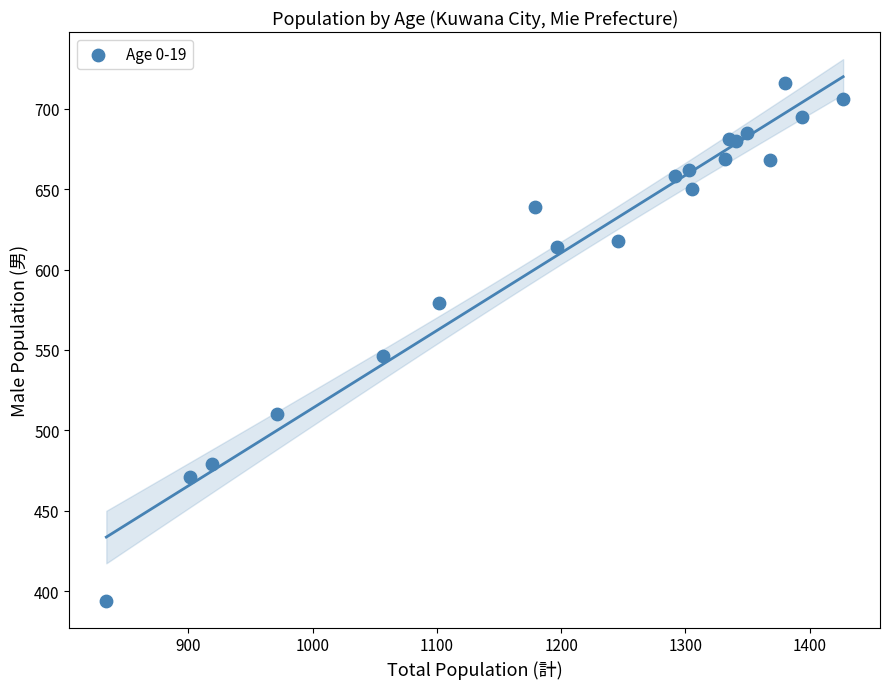

What Y value in the scatter plot is closest to 555?

546